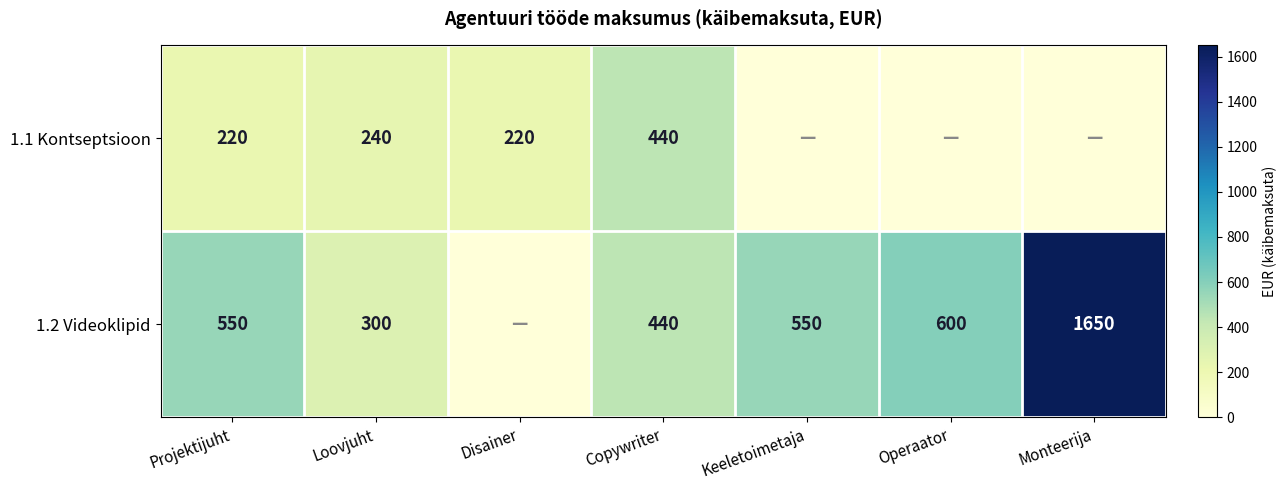

Is the value of 1.2 Videoklipid at Loovjuht greater than the value of 1.1 Kontseptsioon at Copywriter?

No